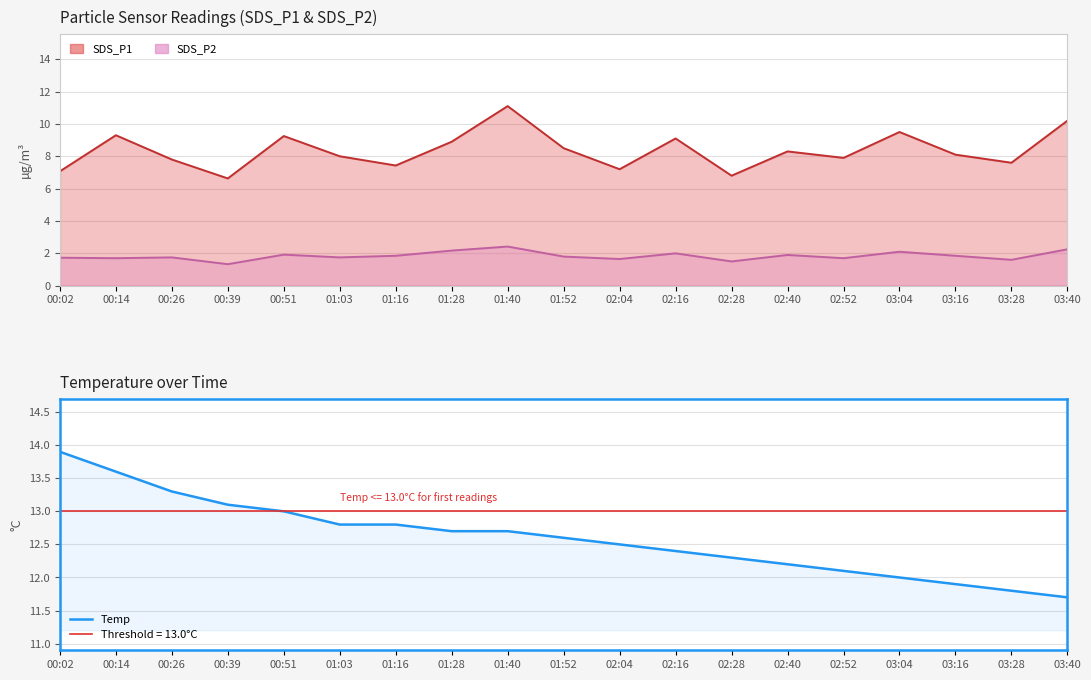

What is the sum of the values at 03:28 and 02:40?

24.0